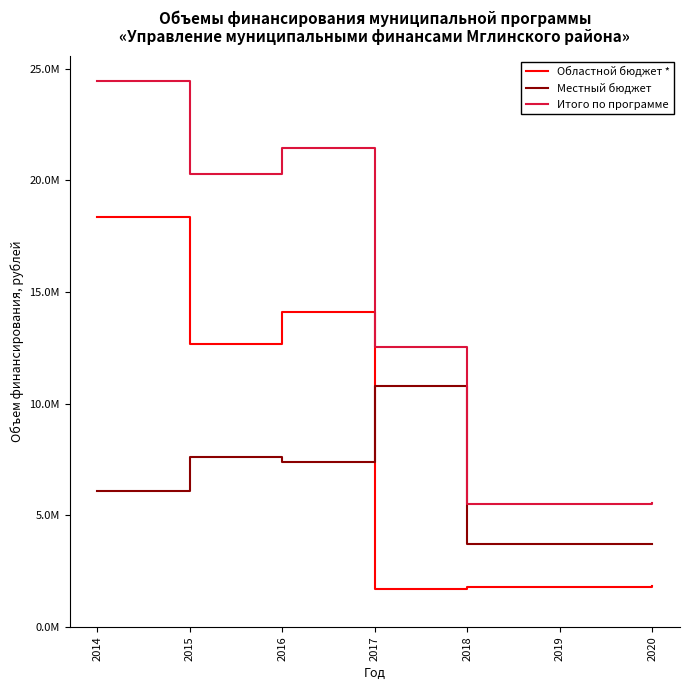

What are all the series names shown in the legend?

Областной бюджет *, Местный бюджет, Итого по программе